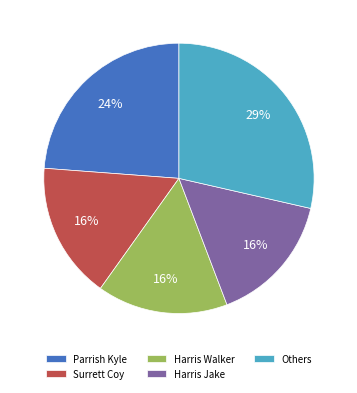

Is the sum of Parrish Kyle and Others greater than half?

Yes